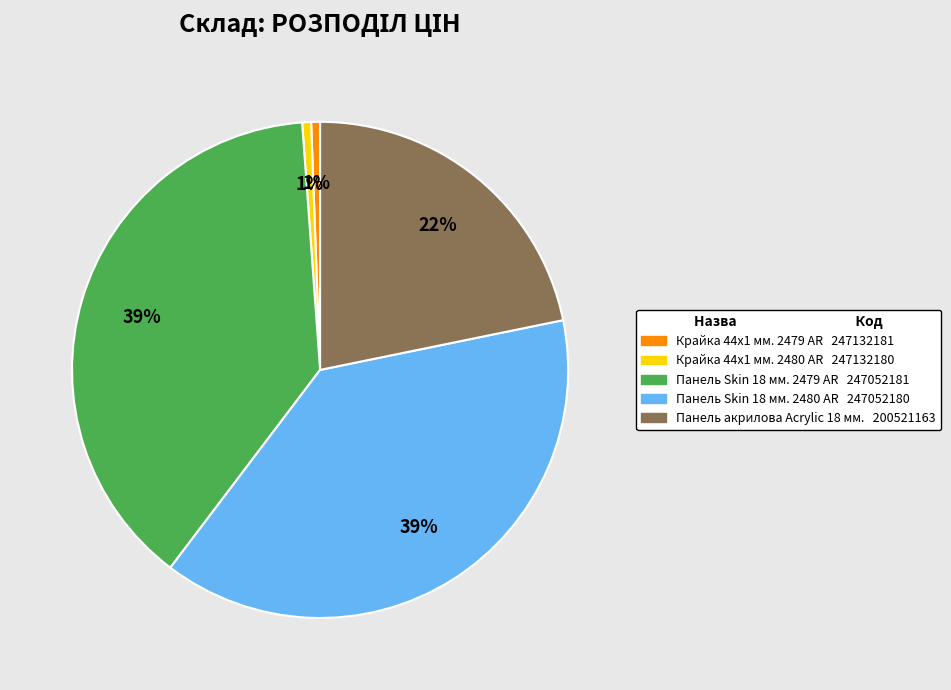

How many segments does this pie chart have?

5